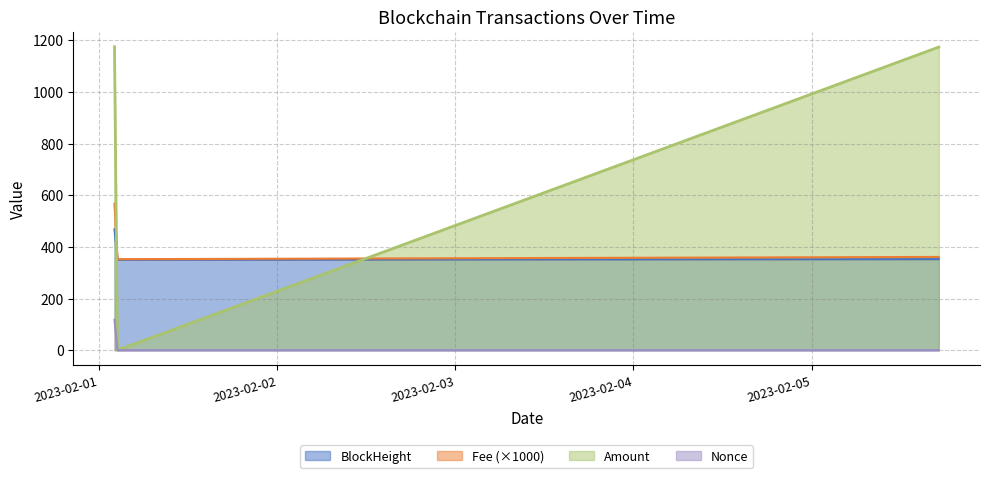

What is the average value of the Fee series?

426.9